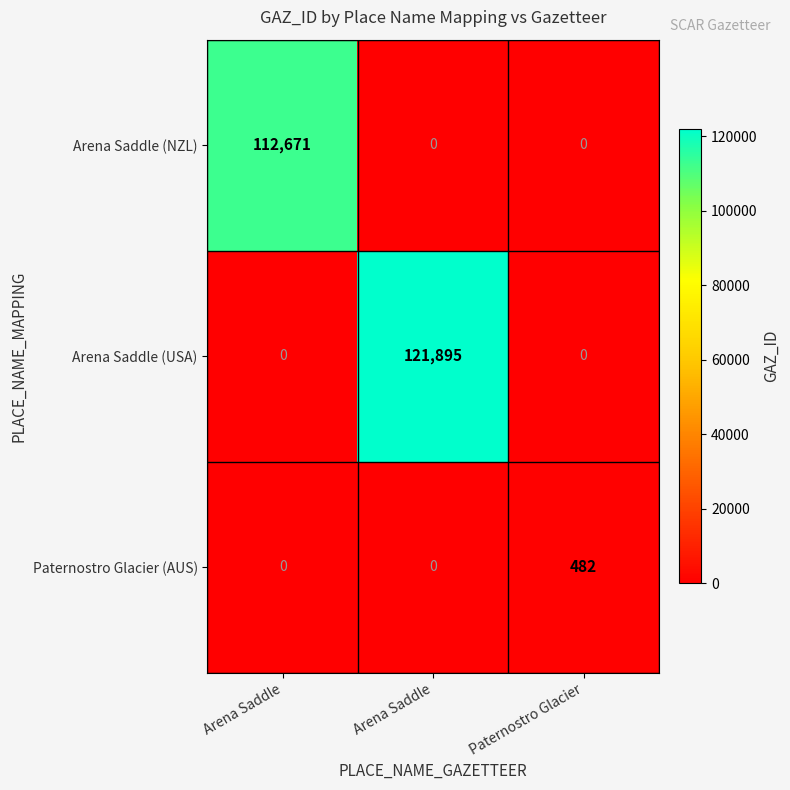

Between Arena Saddle and Paternostro Glacier, which series saw the biggest shift?

Arena Saddle (USA)